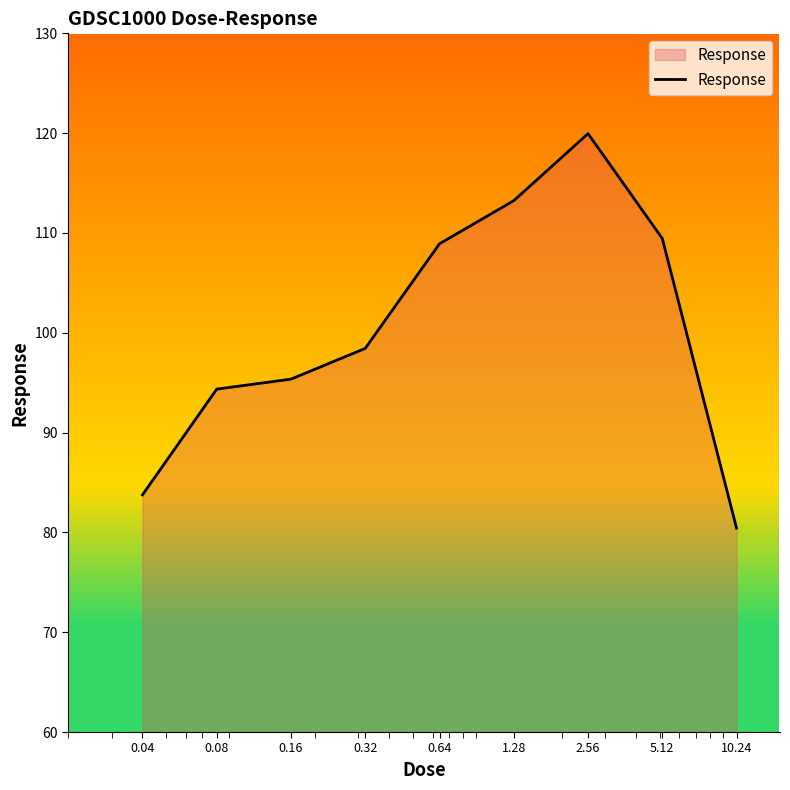

What is the difference between the maximum and minimum values?

39.5